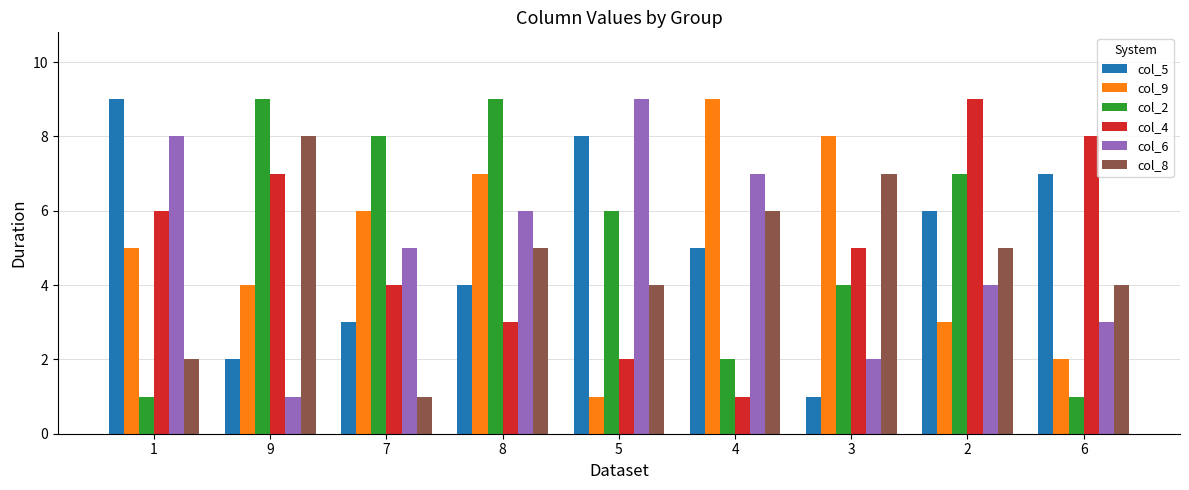

Which series changed the most between 4 and 2?

col_4